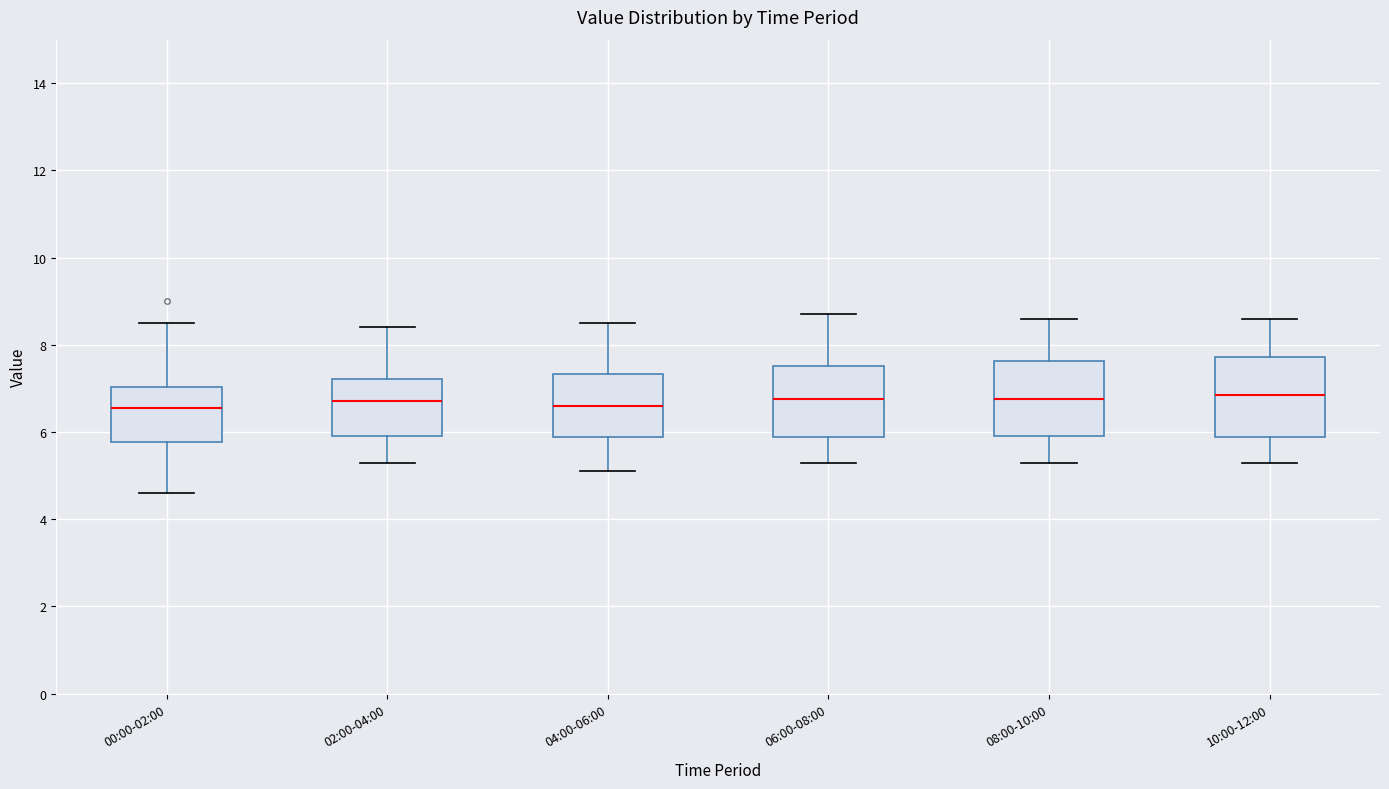

Reading left to right, transcribe this box plot: for each box, give where its median line is, the range the box spans, and where its two whiskers end, as read against the y-axis. The values are not printed on the chart, so give them approximately, as read against the axis.

00:00-02:00: median 6.6, box 5.8 to 7.0, whiskers 4.6 to 8.6
02:00-04:00: median 6.8, box 6.0 to 7.2, whiskers 5.4 to 8.4
04:00-06:00: median 6.6, box 5.8 to 7.4, whiskers 5.2 to 8.6
06:00-08:00: median 6.8, box 5.8 to 7.6, whiskers 5.4 to 8.8
08:00-10:00: median 6.8, box 6.0 to 7.6, whiskers 5.4 to 8.6
10:00-12:00: median 6.8, box 5.8 to 7.8, whiskers 5.4 to 8.6